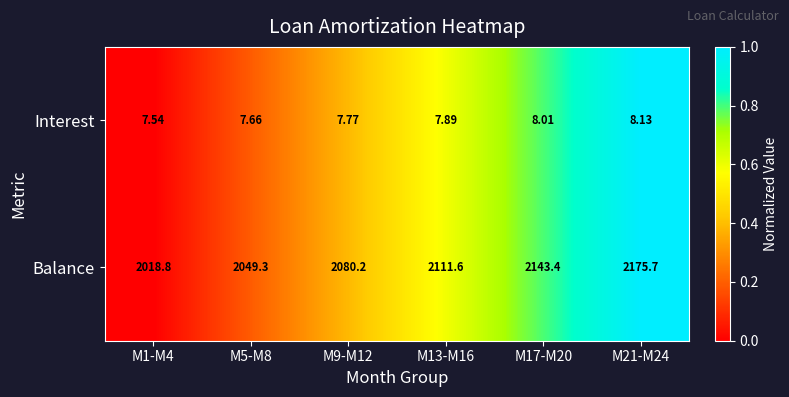

Which series has the largest total across all categories?

Balance